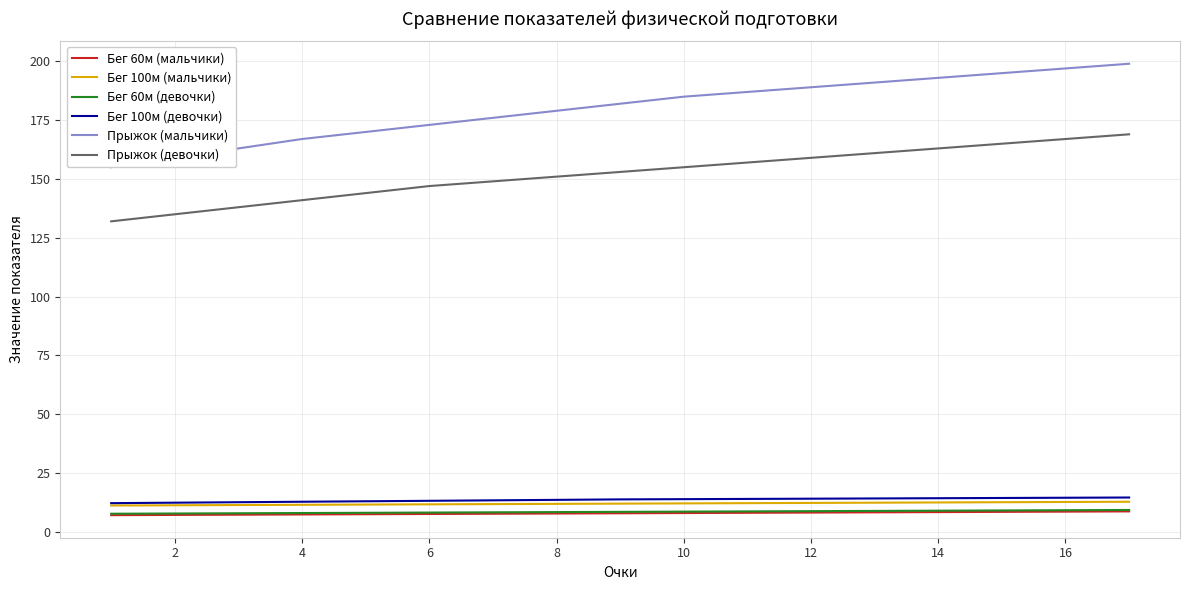

Which series has the largest range (max minus min)?

Прыжок (мальчики)